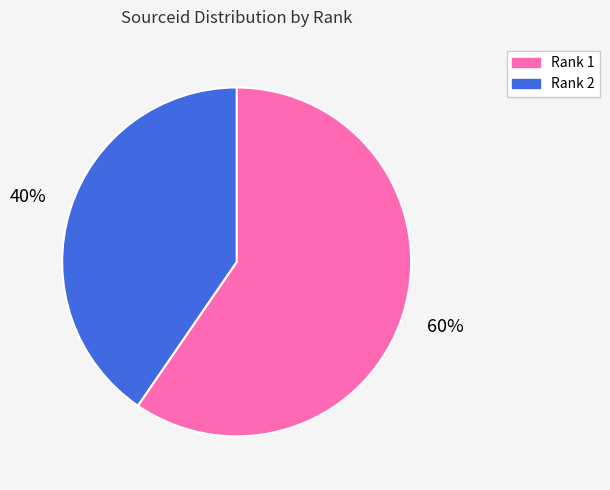

To the nearest percent, what is the average slice percentage?

50%